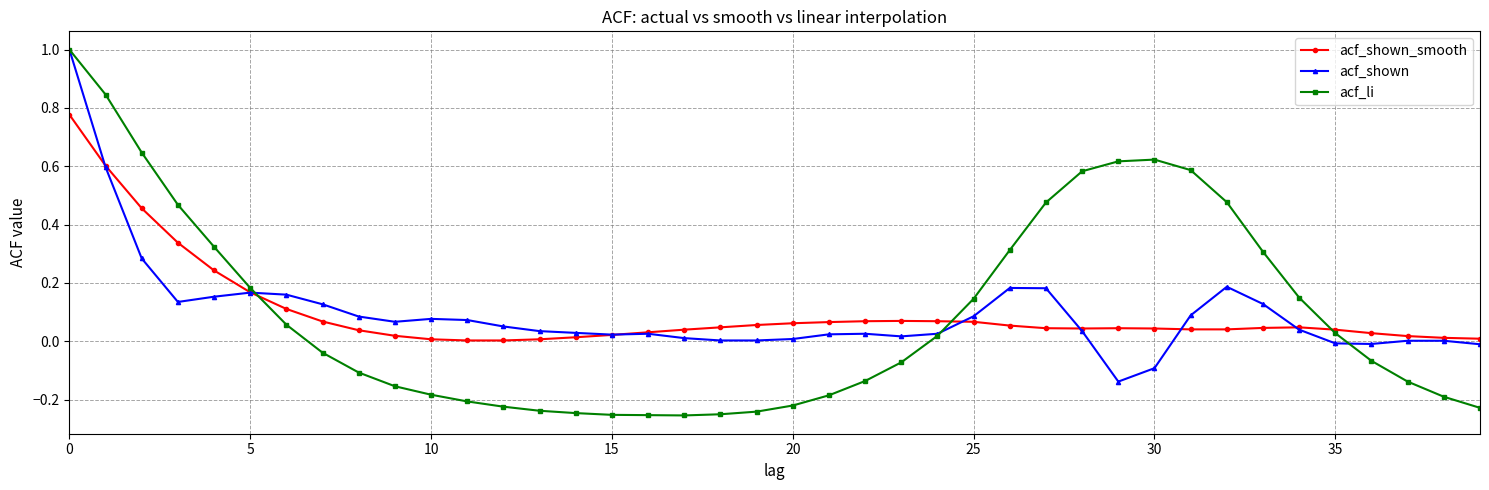

What are all the series names shown in the legend?

acf_shown_smooth, acf_shown, acf_li